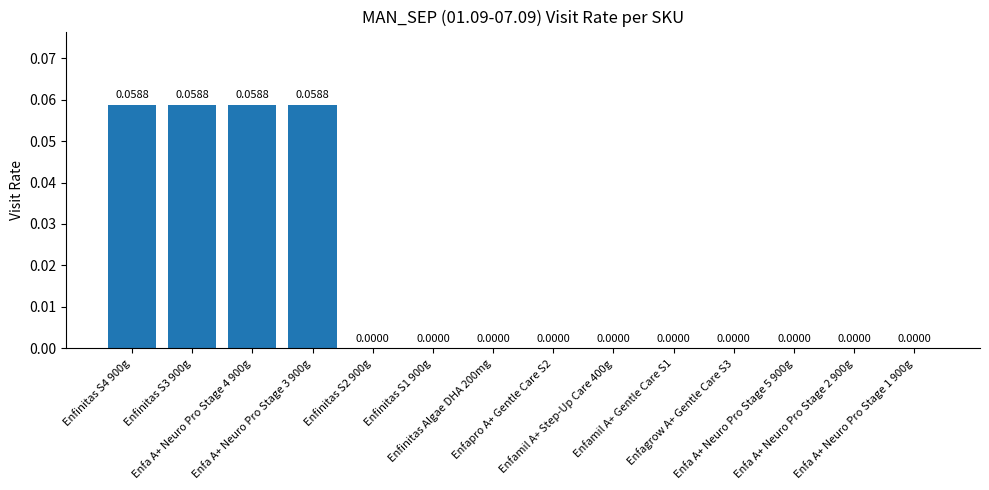

Reading left to right, transcribe all the data shown in this chart.

Enfinitas S4 900g=0.1	Enfinitas S3 900g=0.1	Enfa A+ Neuro Pro Stage 4 900g=0.1	Enfa A+ Neuro Pro Stage 3 900g=0.1	Enfinitas S2 900g=0.0	Enfinitas S1 900g=0.0	Enfinitas Algae DHA 200mg=0.0	Enfapro A+ Gentle Care S2=0.0	Enfamil A+ Step-Up Care 400g=0.0	Enfamil A+ Gentle Care S1=0.0	Enfagrow A+ Gentle Care S3=0.0	Enfa A+ Neuro Pro Stage 5 900g=0.0	Enfa A+ Neuro Pro Stage 2 900g=0.0	Enfa A+ Neuro Pro Stage 1 900g=0.0